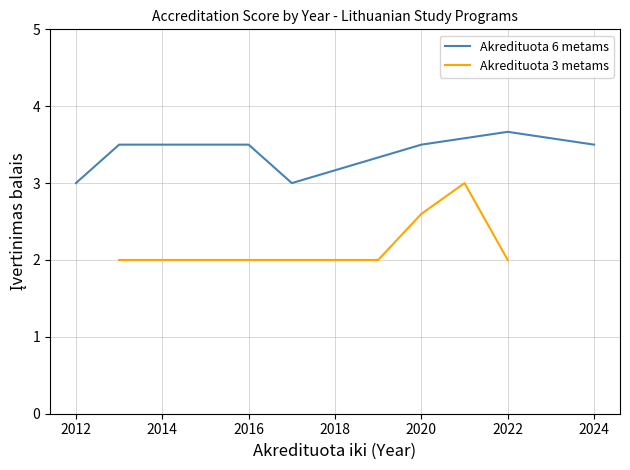

At how many categories does at least one series exceed 2?

7